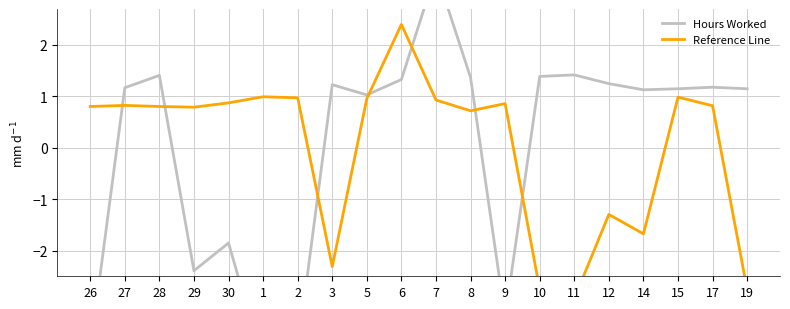

At how many categories does at least one series exceed 1?

14